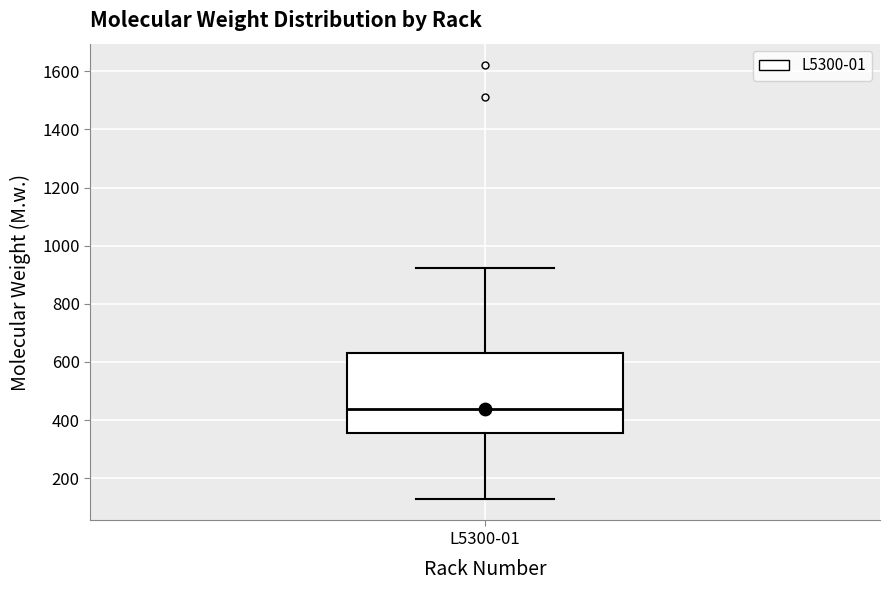

Transcribe this box plot: give where the median line is, the range the box spans, and where the two whiskers end, as read against the y-axis. The values are not printed on the chart, so give them approximately, as read against the axis.

median 440, box 360 to 640, whiskers 120 to 920